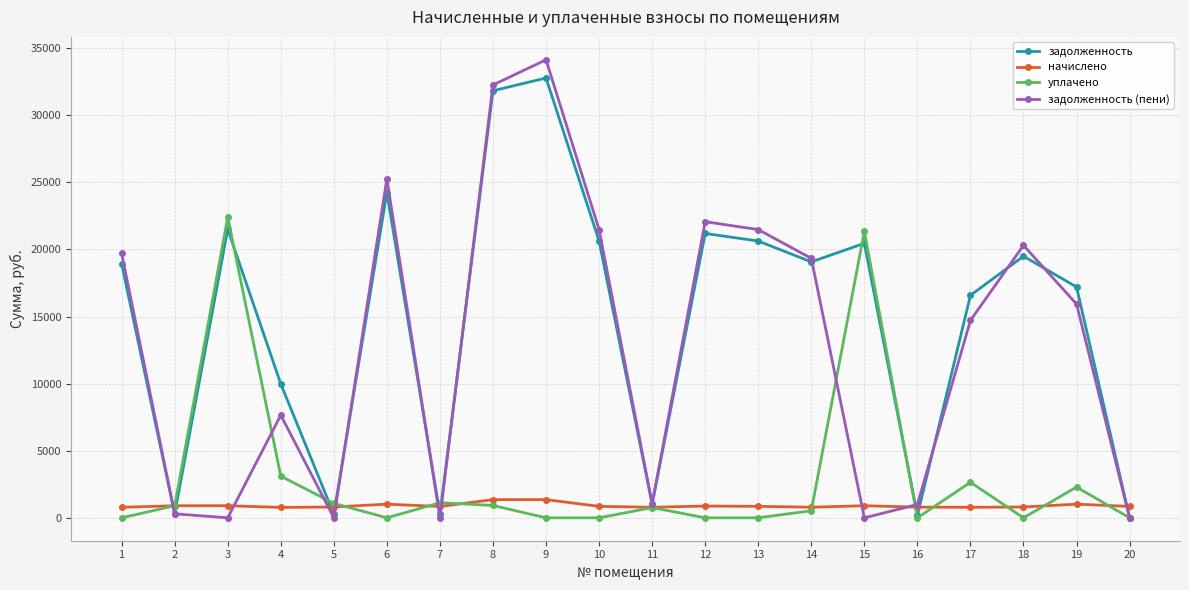

What are all the series names shown in the legend?

задолженность, начислено, уплачено, задолженность (пени)